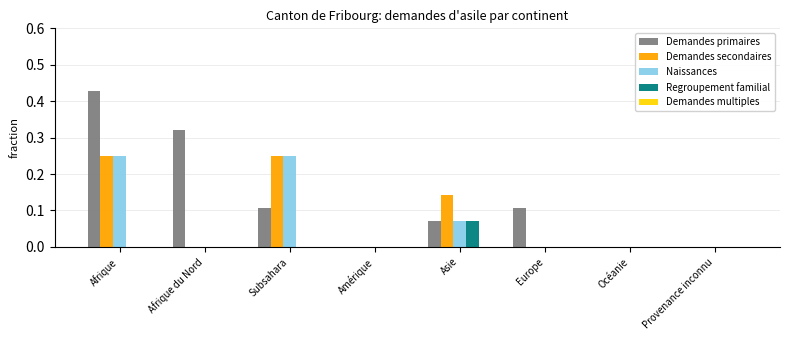

At which label does Demandes primaires reach its peak?

Afrique